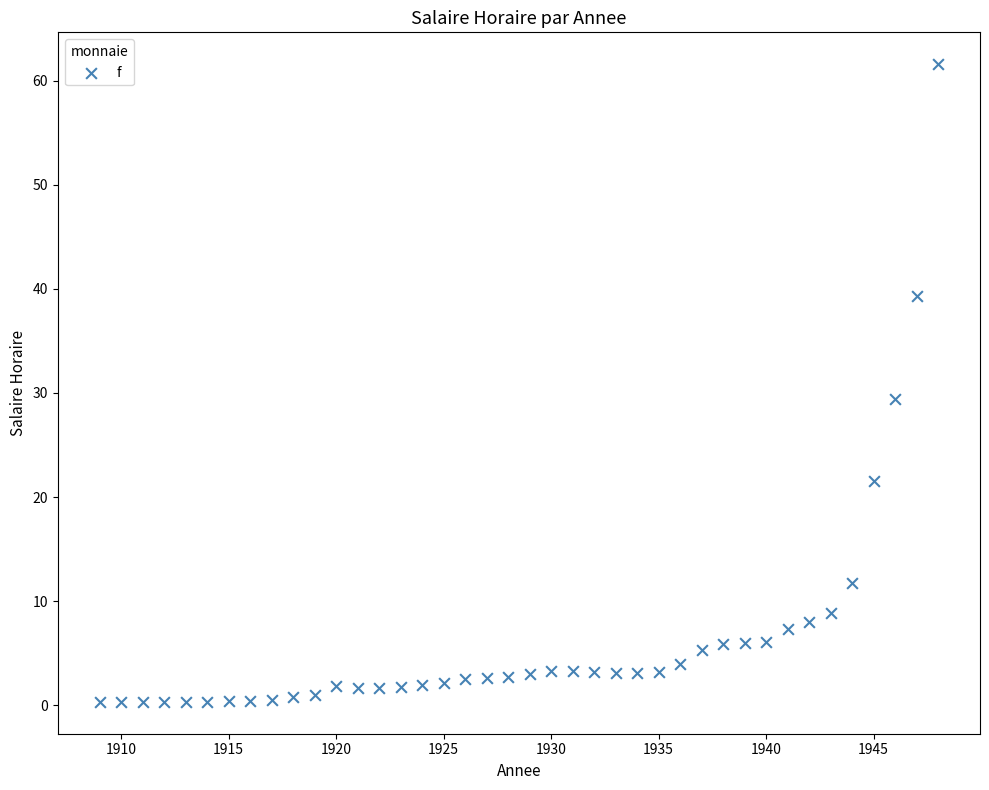

What is the range of X values (max minus min)?

39.0